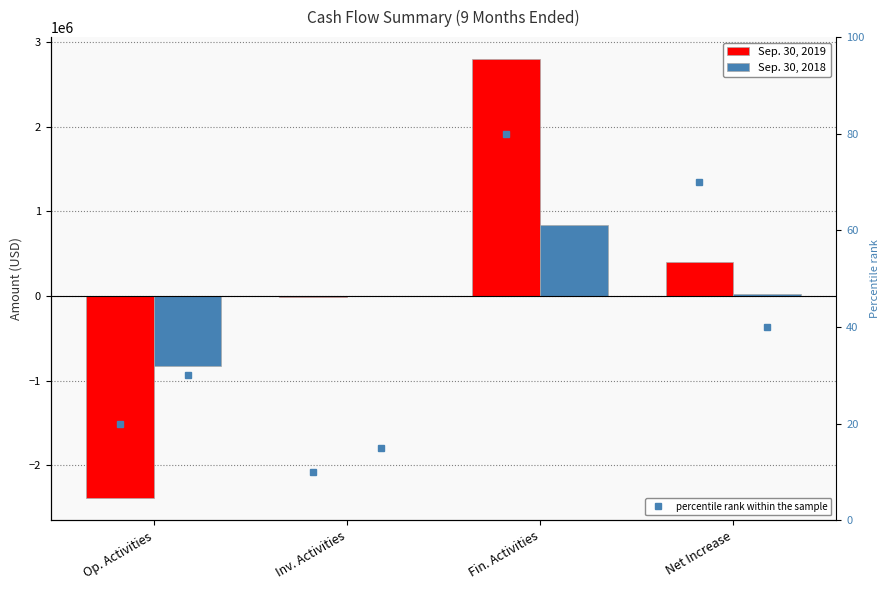

What is the difference between the Sep. 30, 2018 values at Inv. Activities and Op. Activities?

818278